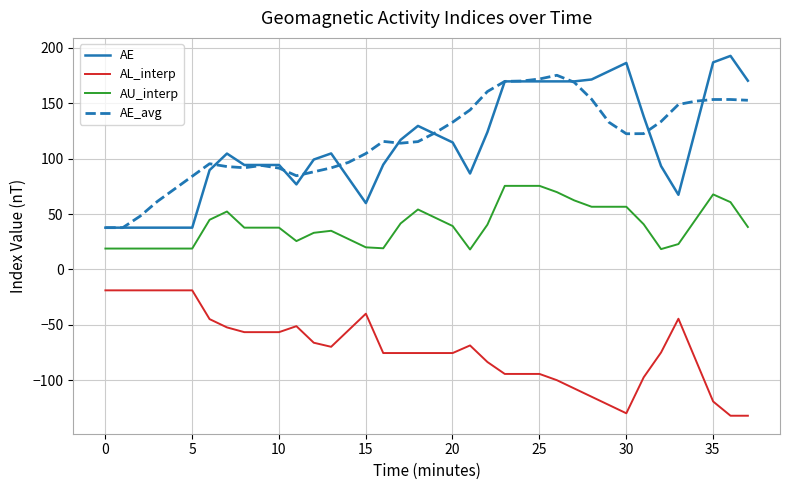

True or false: AE and AU_interp cross at least once.

False